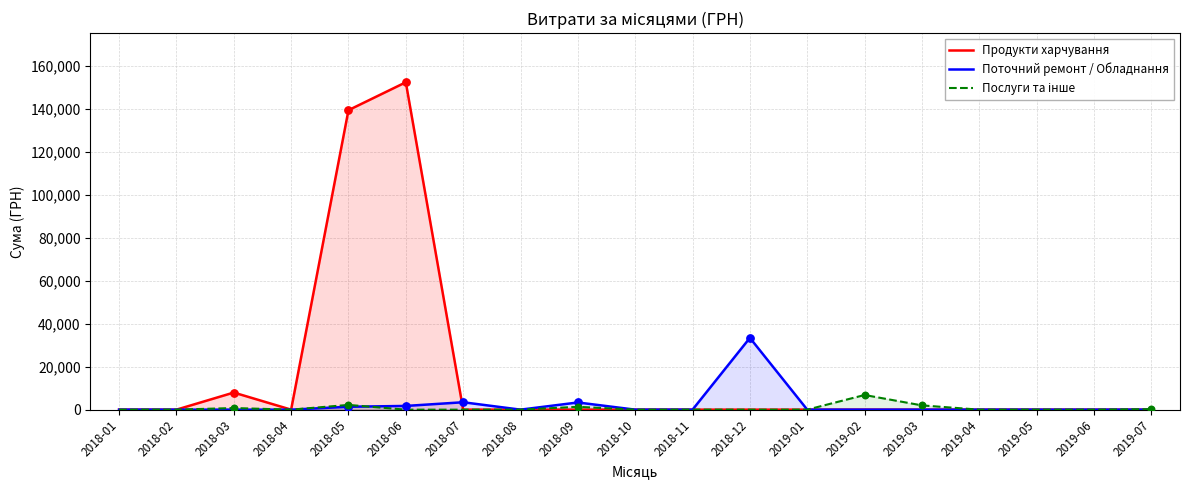

Which series has the largest total across all categories?

Продукти харчування